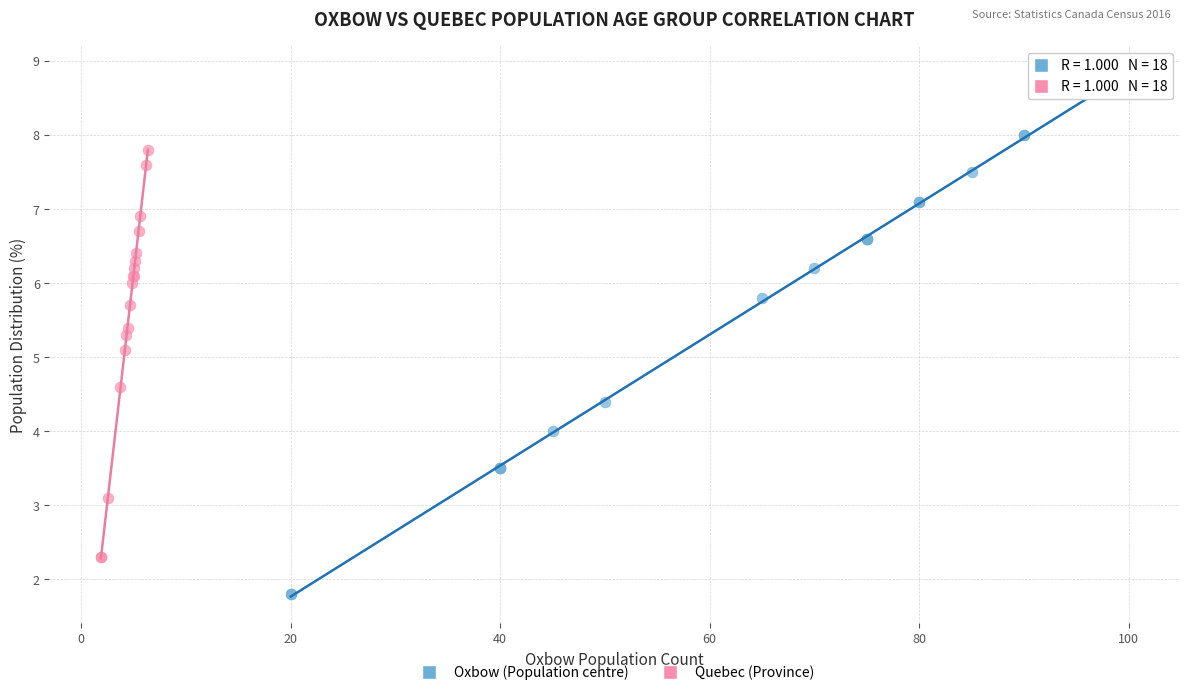

Which series has the largest Y range (max minus min)?

Oxbow (Population centre)